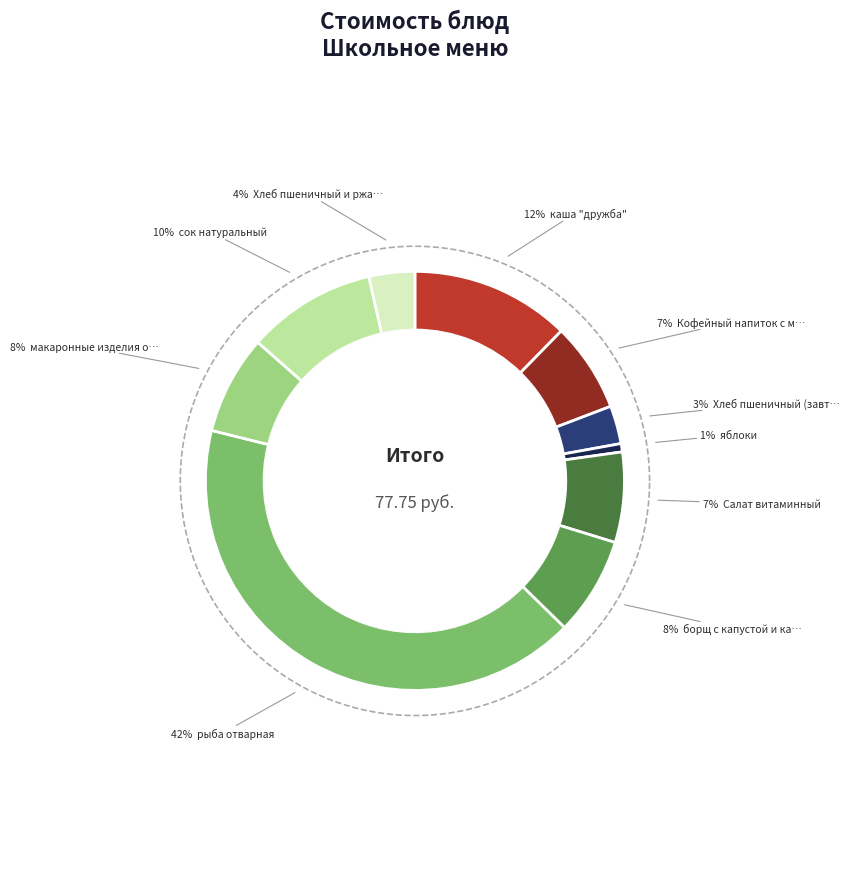

How many slices are in this pie chart?

10